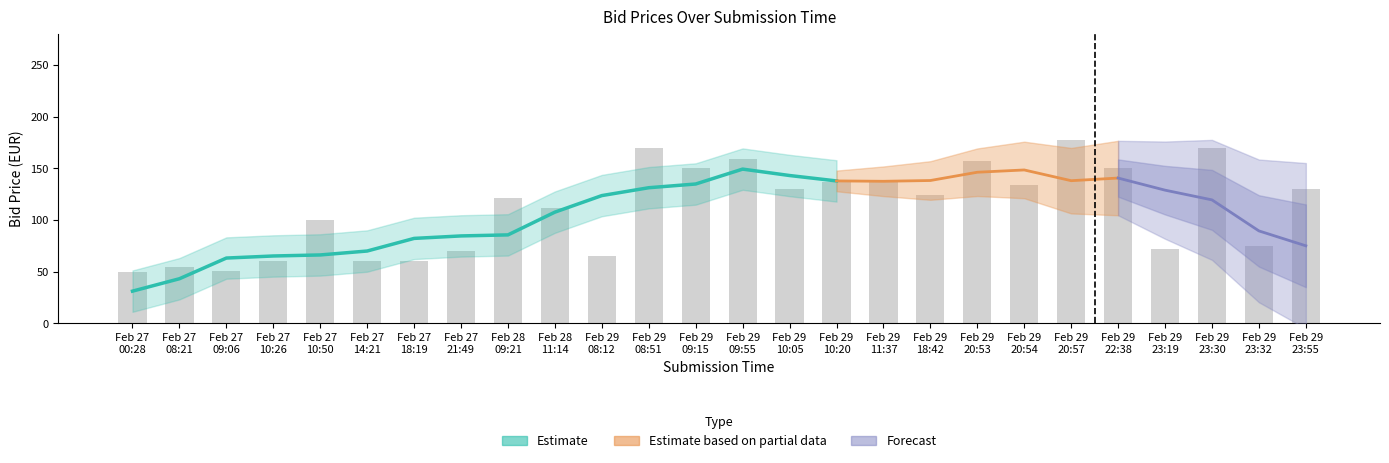

How many bars are there in total?

26